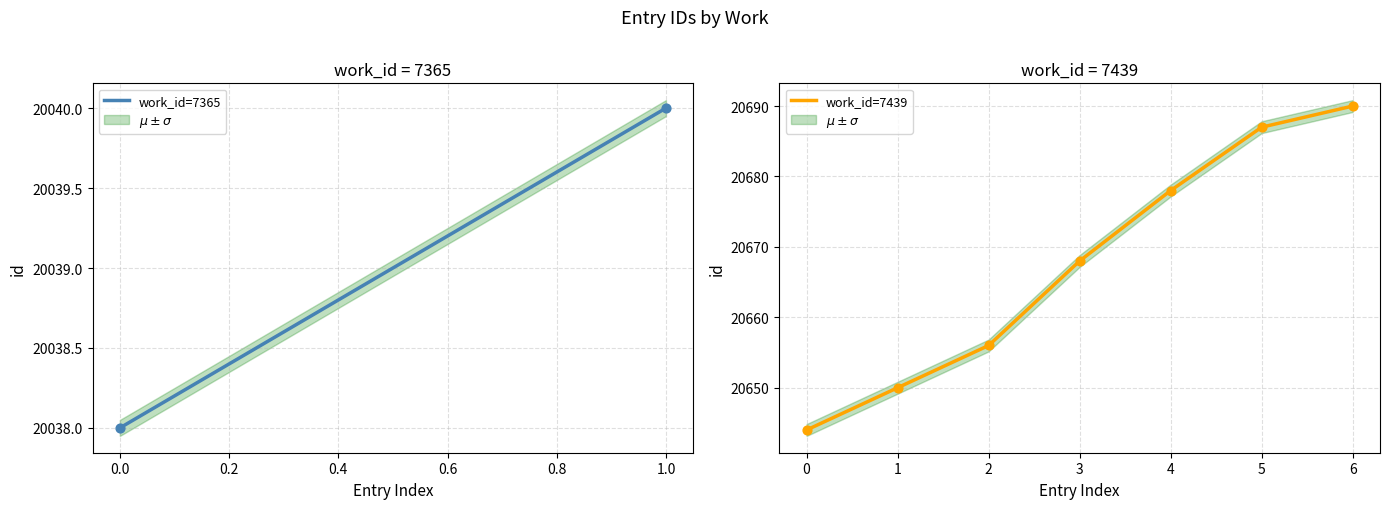

True or false: work_id=7439 has a value of 20678 at 4.

True